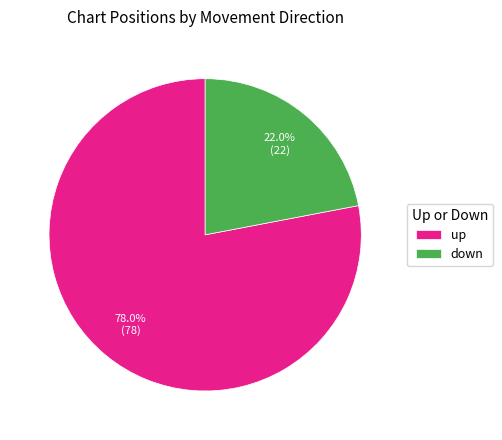

What percentage is the up slice, to the nearest percent?

78%